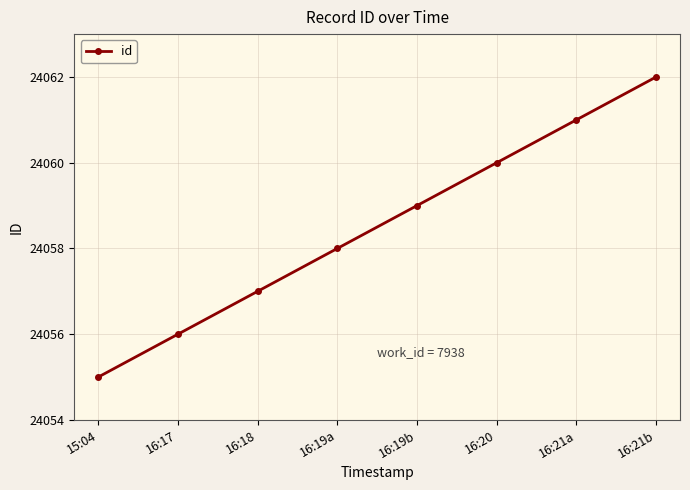

List the labels in order of value, largest first.

16:21b, 16:21a, 16:20, 16:19b, 16:19a, 16:18, 16:17, 15:04